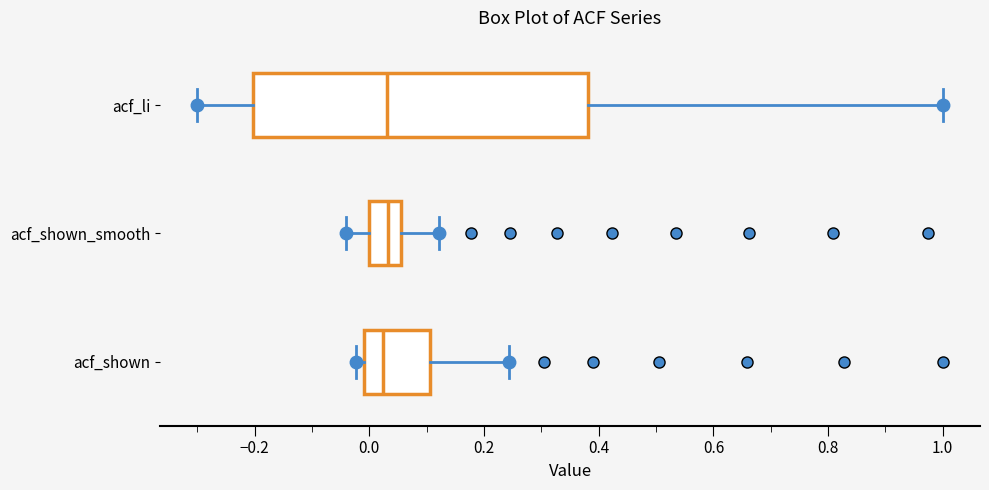

Which box is the widest, from its left edge to its right edge?

acf_li